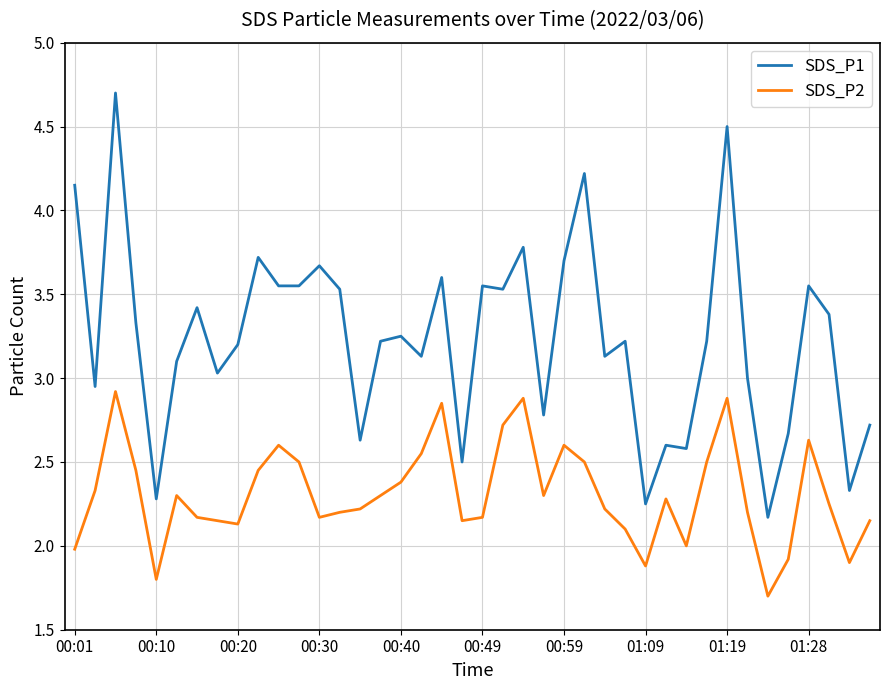

Which series has the largest total across all categories?

SDS_P1